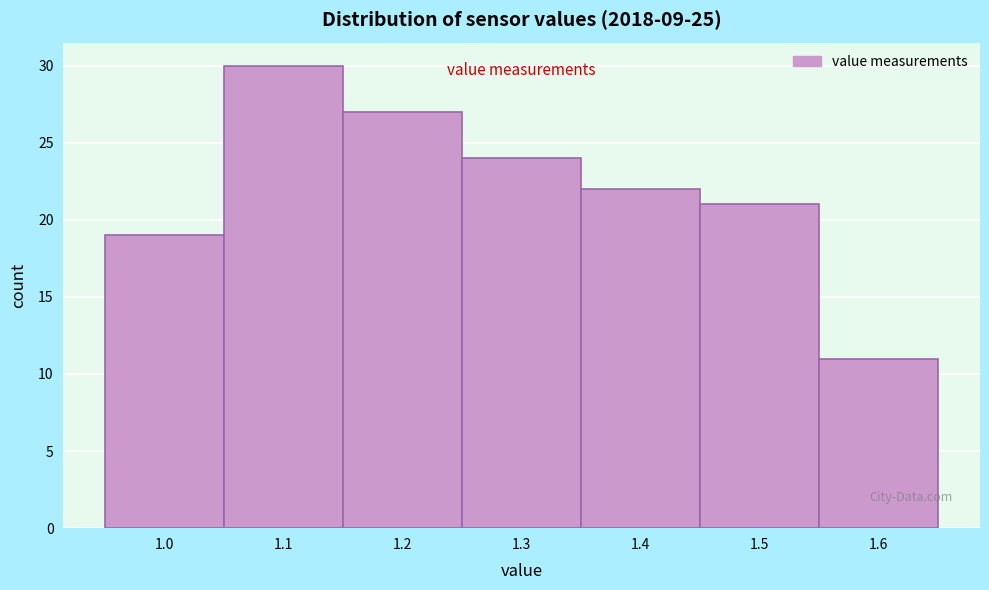

Reading left to right, what are all the values shown in this chart?

1.0=19	1.1=30	1.2=27	1.3=24	1.4=22	1.5=21	1.6=11